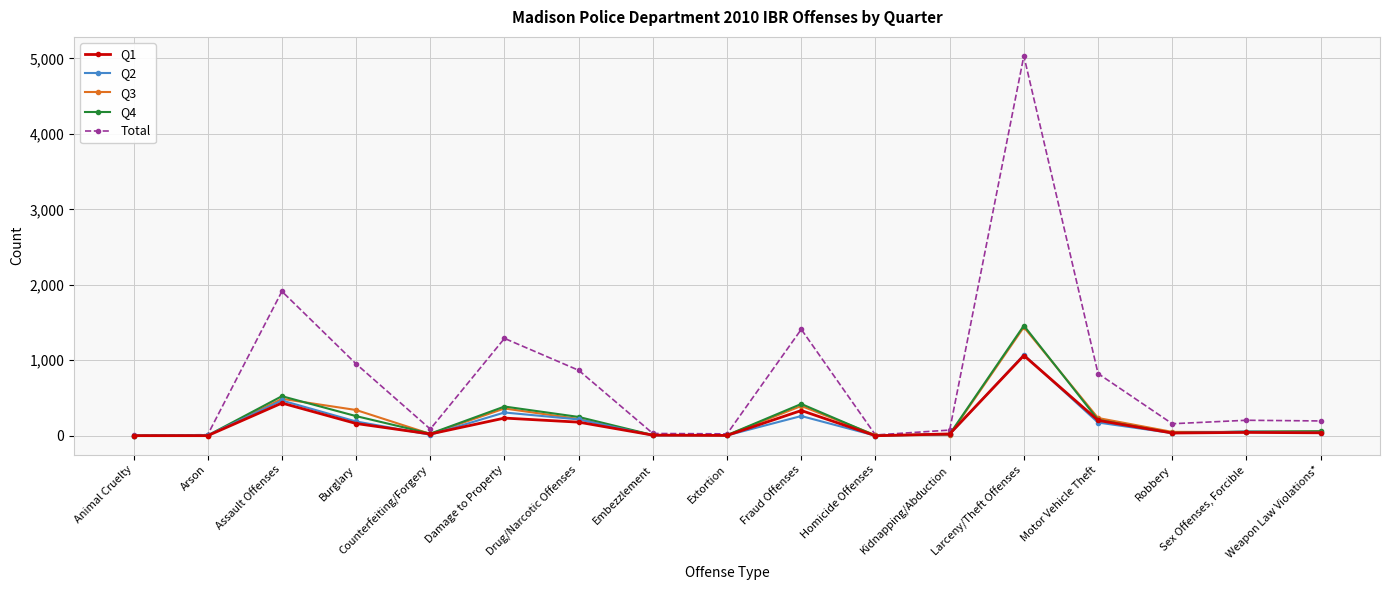

In Total, how many points are higher than both neighbors (excluding endpoints)?

5